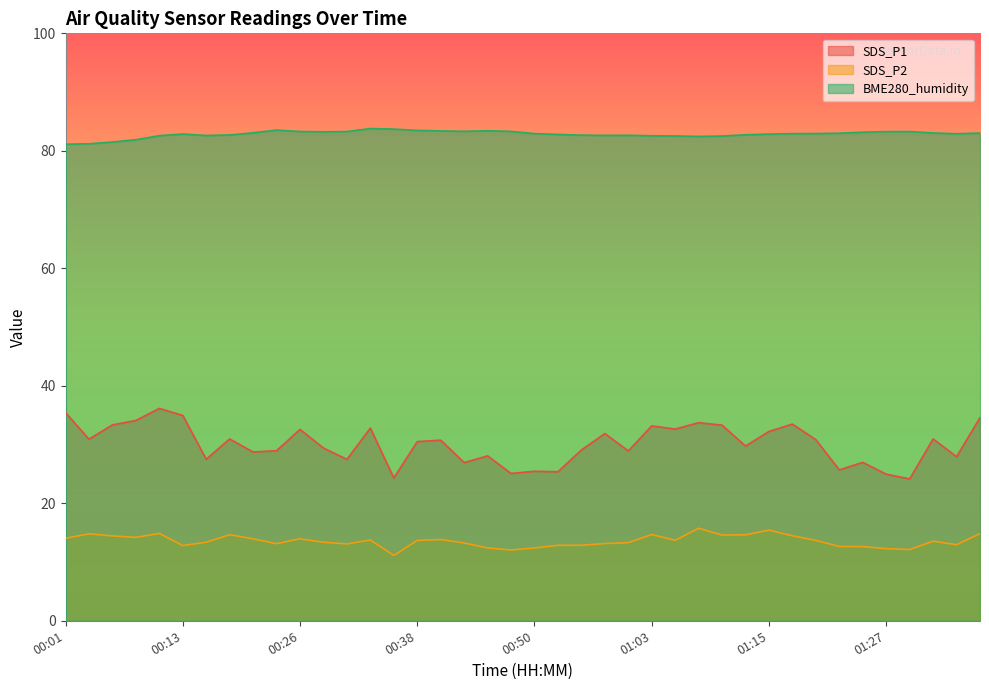

How many interior local valleys does the SDS_P1 series have?

14